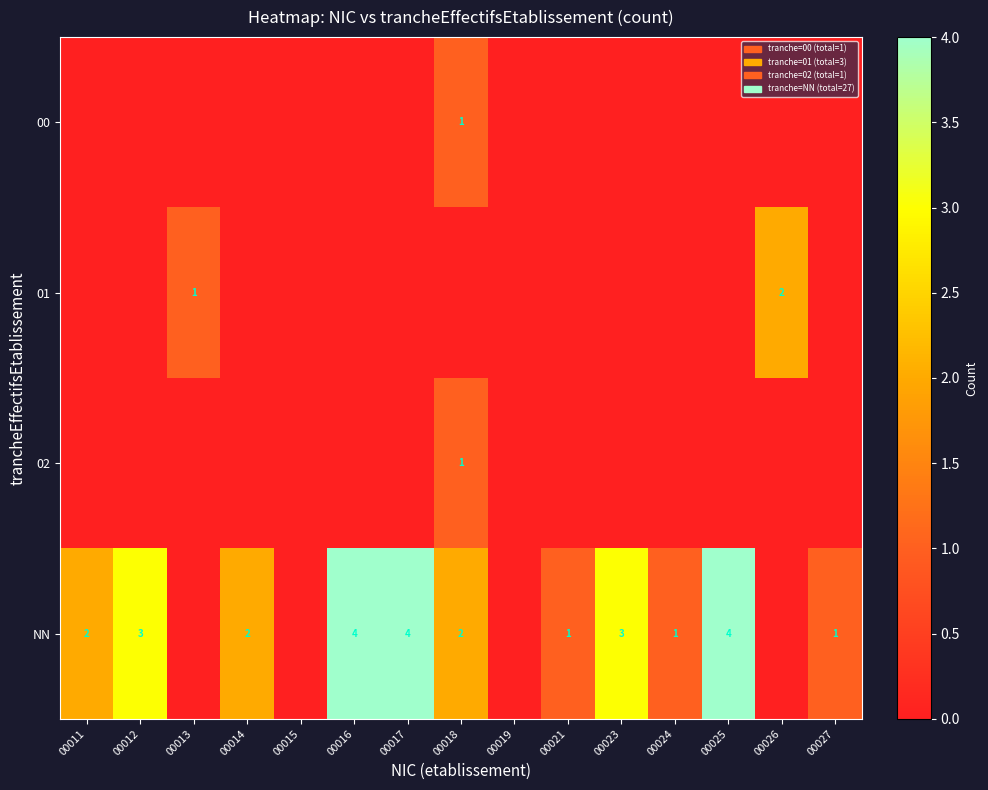

Which has a higher value, 00027 or 00026?

00027